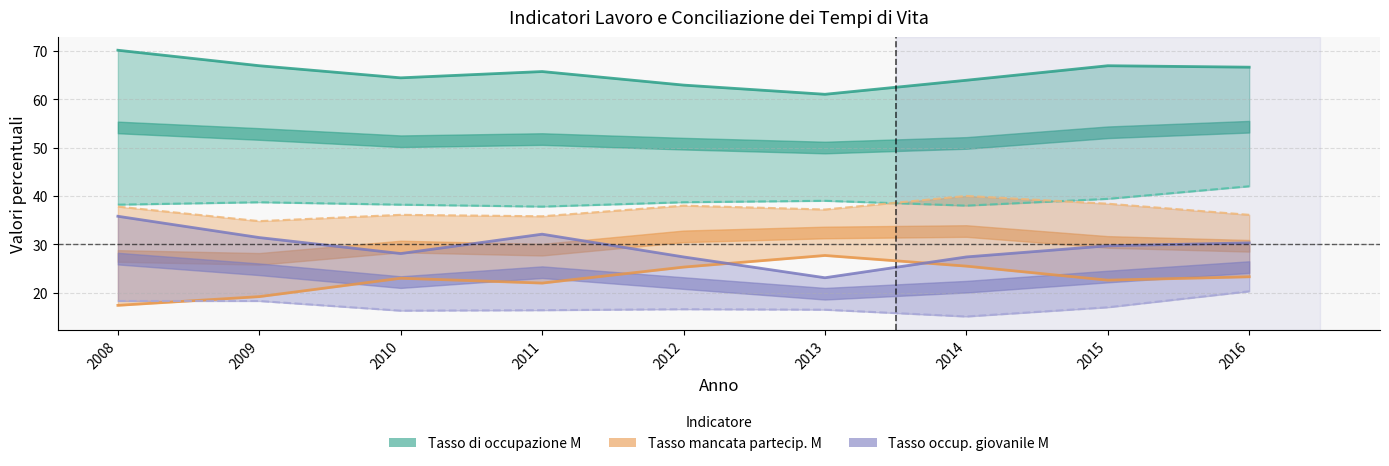

What is the difference between the maximum and minimum values in the Tasso occup. giovanile F (line) series?

5.2